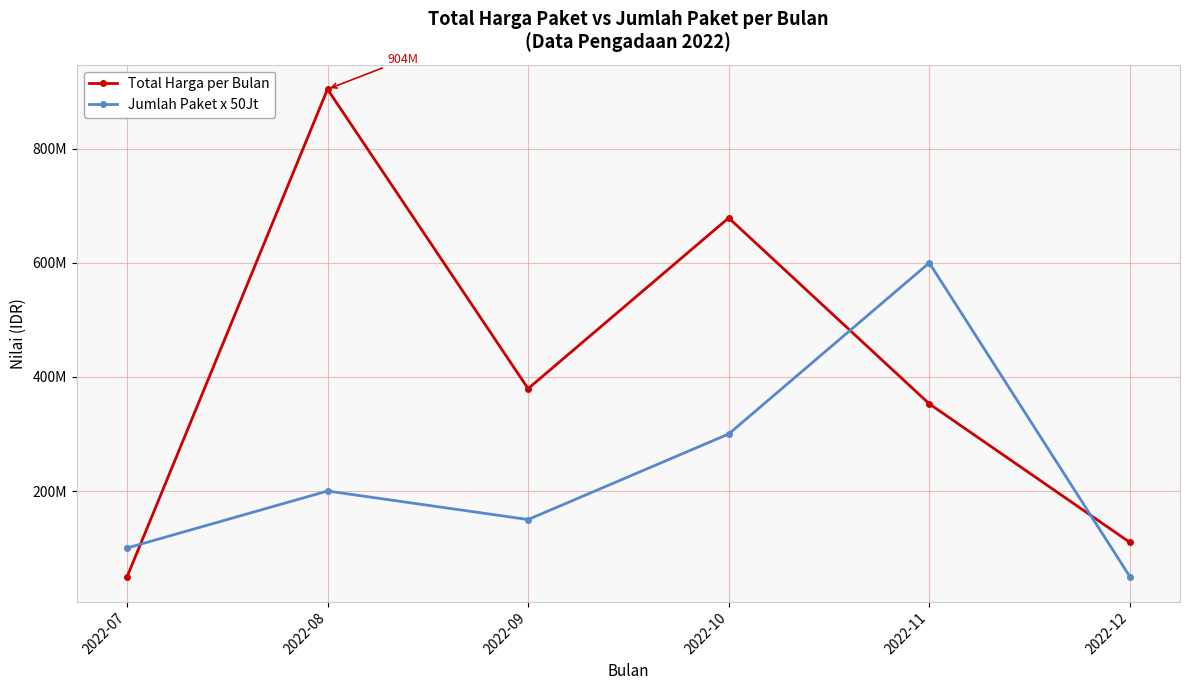

Is this an area chart (filled region under the line)?

No